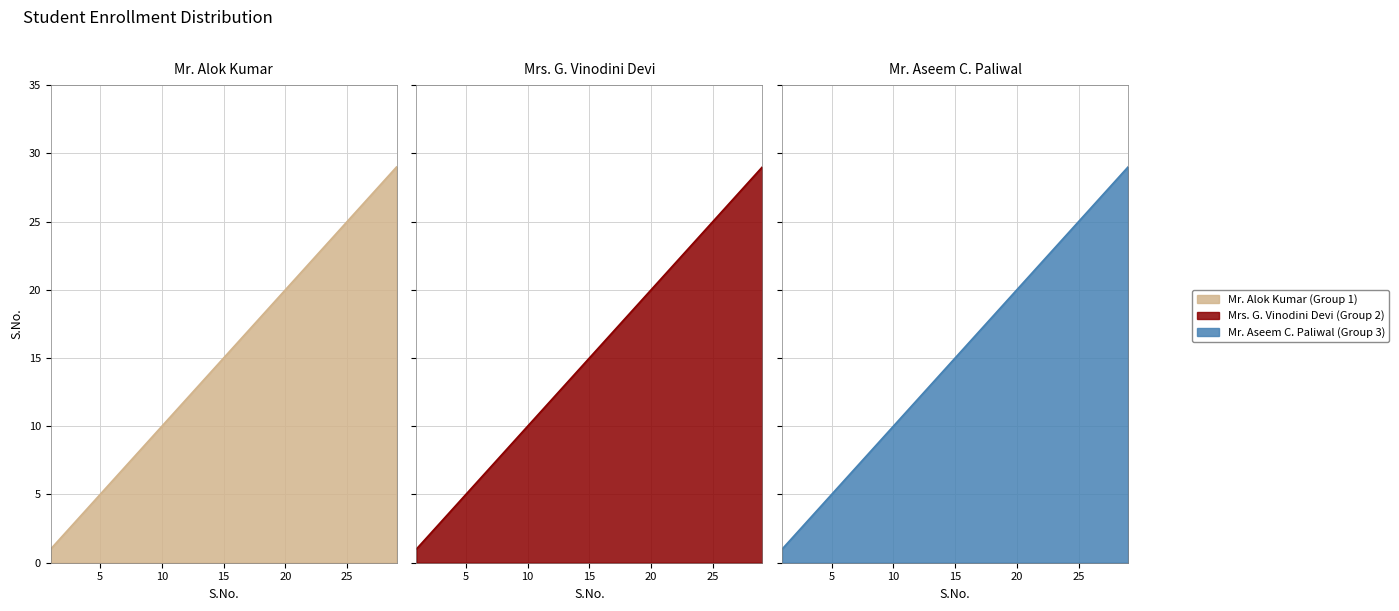

True or false: Mr. Alok Kumar (Group 1) and Mr. Aseem C. Paliwal (Group 3) intersect in this chart.

False